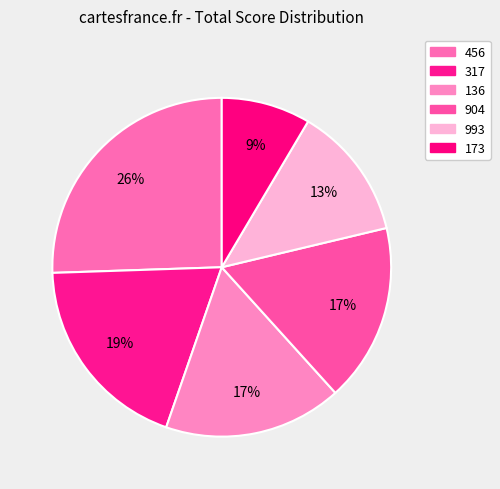

How many segments does this pie chart have?

6